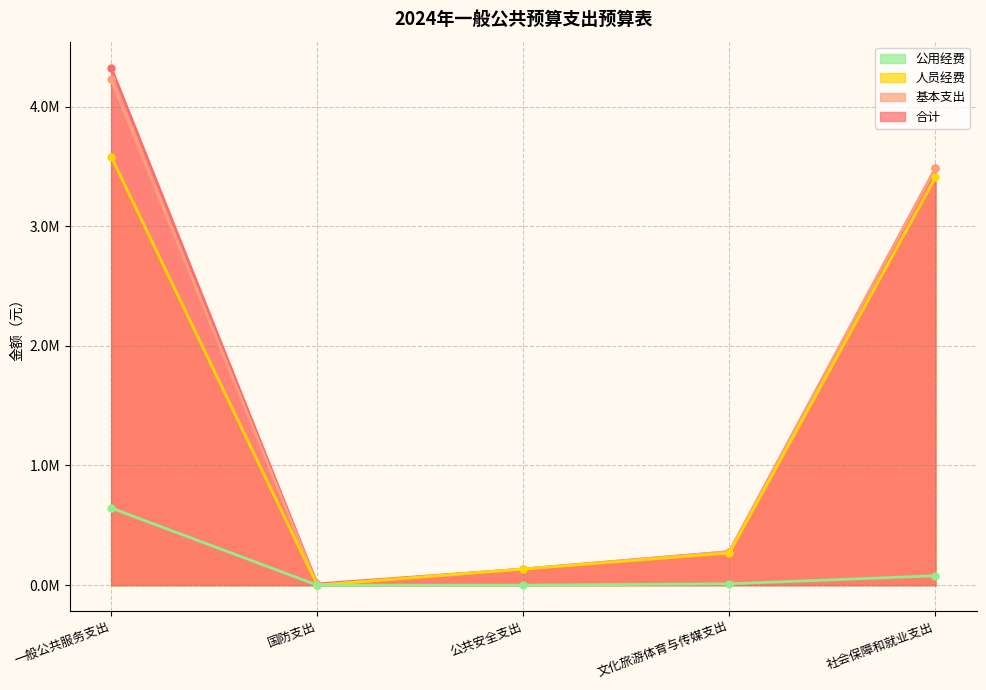

Reading left to right, transcribe all the data shown in this chart.

合计: 4325609.7	10000.0	134400.0	279825.2	3485889.3
基本支出: 4226848.9	0.0	134400.0	279825.2	3485889.3
人员经费: 3582141.9	0.0	134400.0	268768.2	3407429.3
公用经费: 644707.0	0.0	0.0	11057.0	78460.0